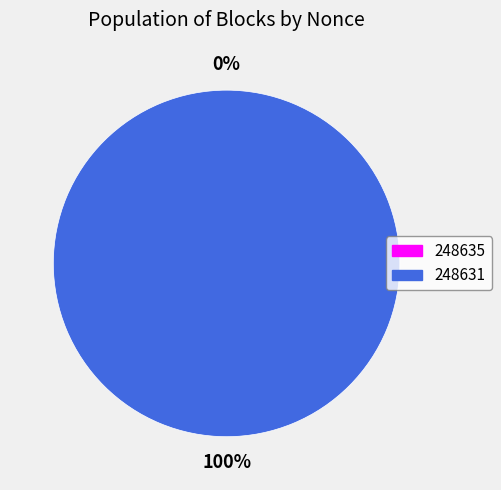

The 248631 slice represents 100% of the pie. True or false?

True